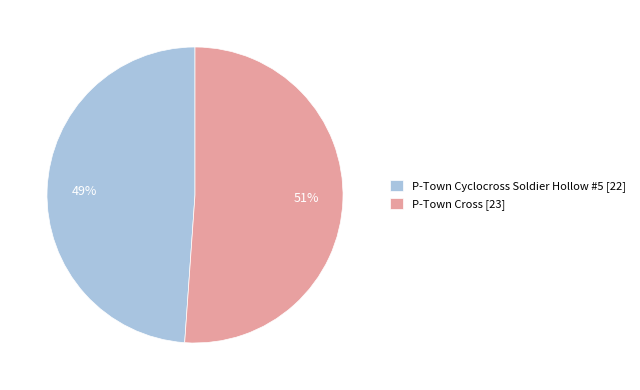

How many segments does this pie chart have?

2